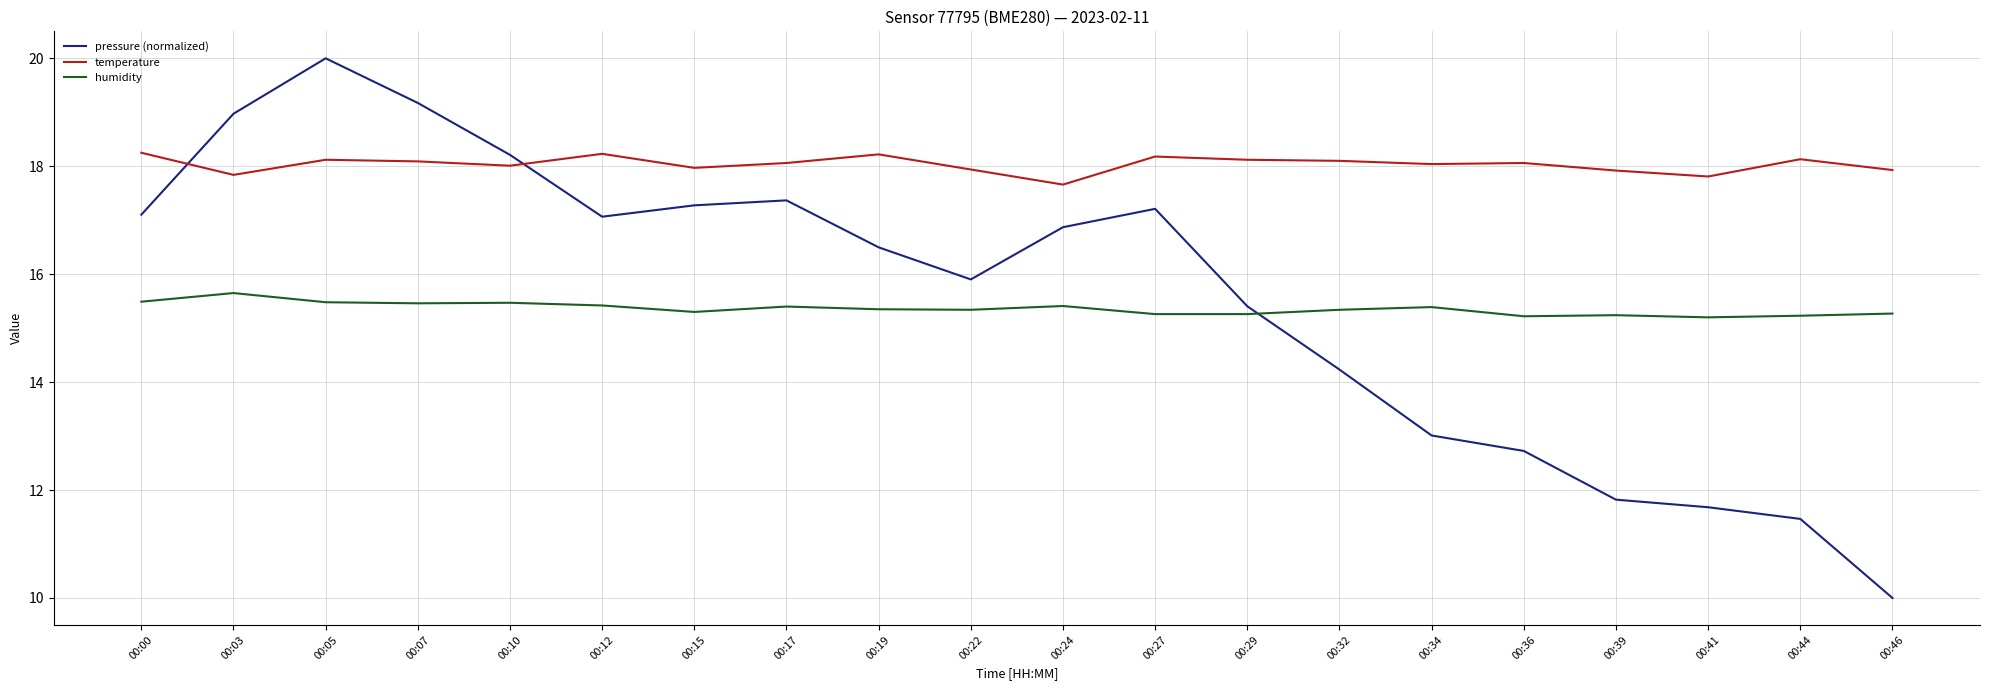

Between 00:10 and 00:29, which series saw the biggest shift?

pressure (normalized)